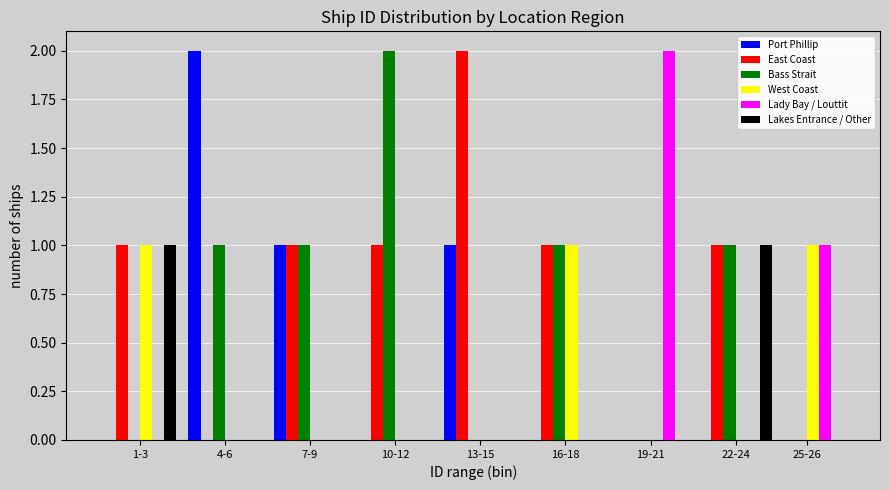

The Port Phillip series shows 1 at 13-15. True or false?

True